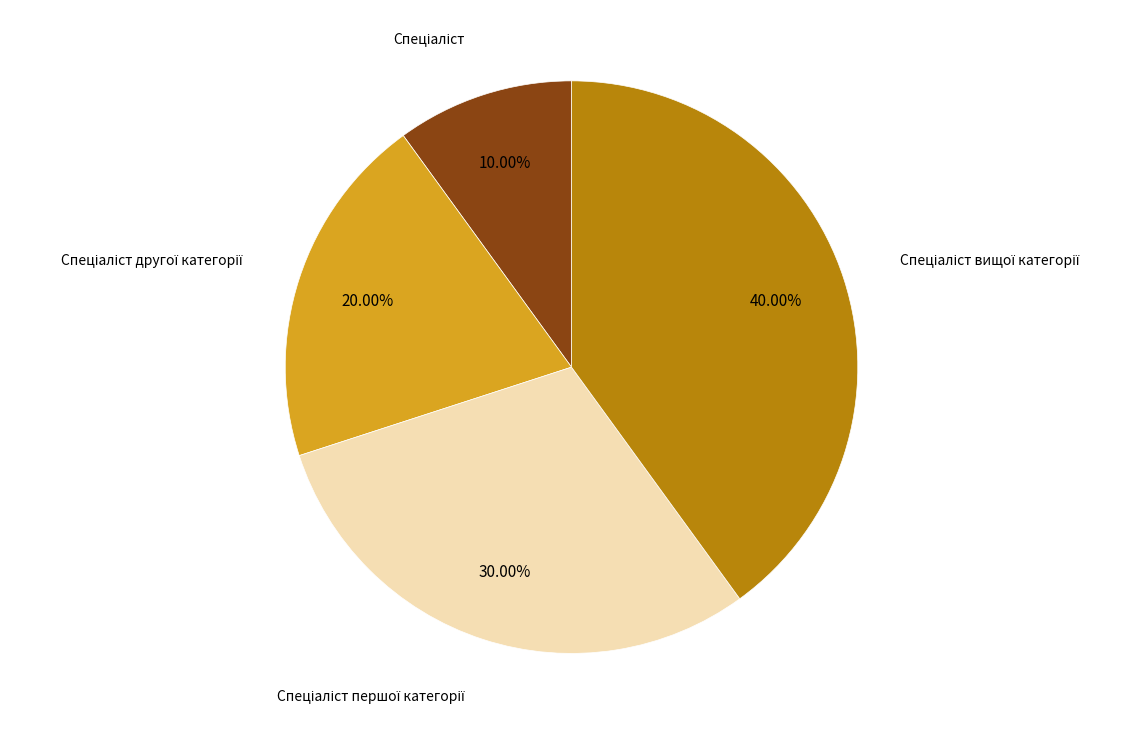

Does any single category account for the majority?

No